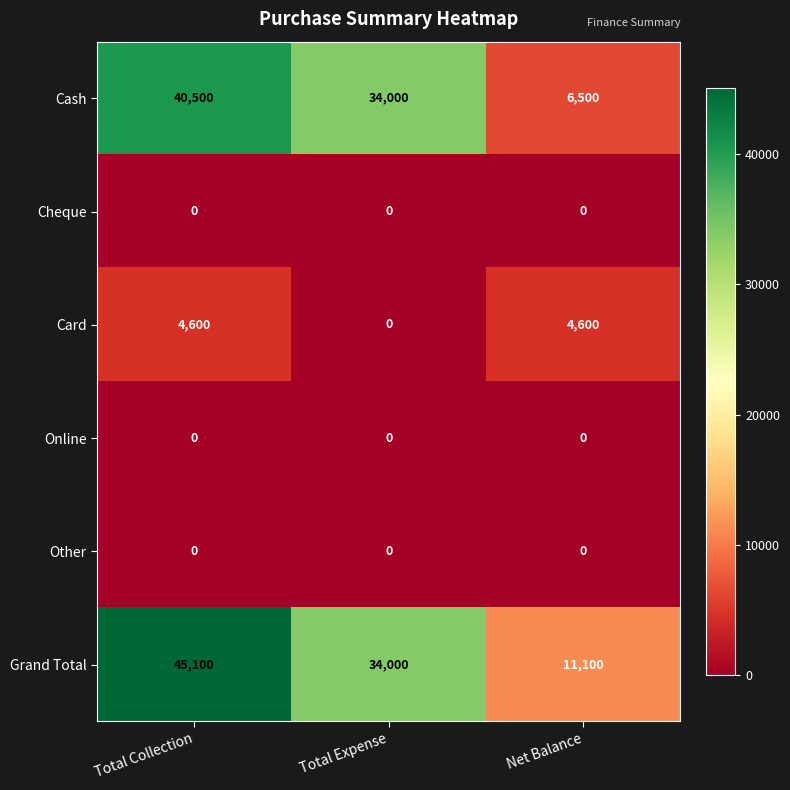

Is it true that Other equals 0 at Net Balance?

True